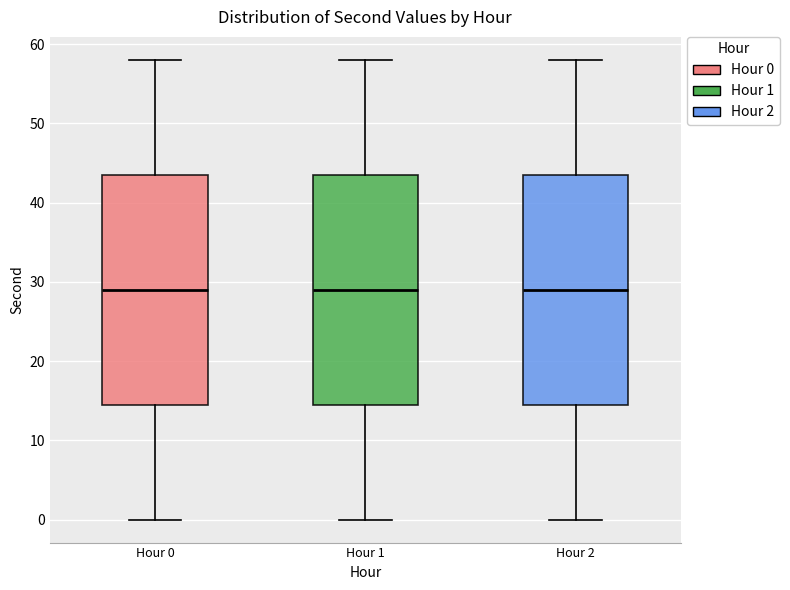

Where does the lower whisker of the box for Hour 1 end on the y-axis? The values are not printed on the chart, so give them approximately, as read against the axis.

0